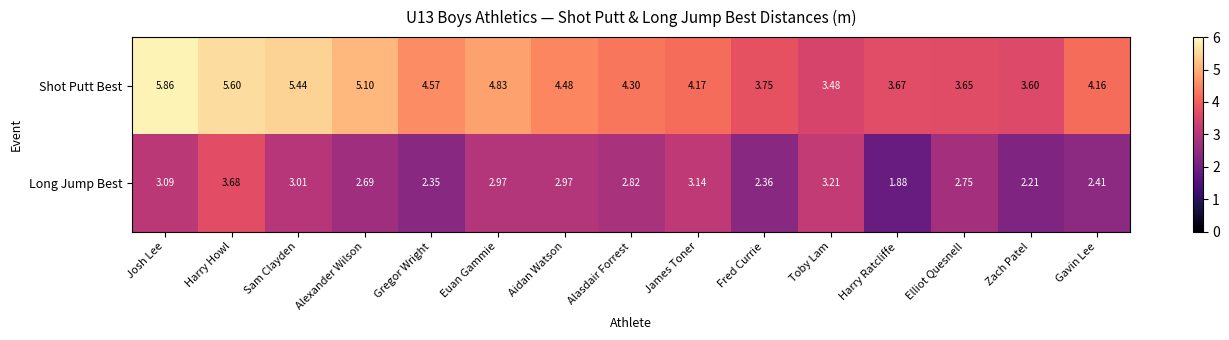

List the series in order of their peak value, highest first.

Shot Putt Best, Long Jump Best